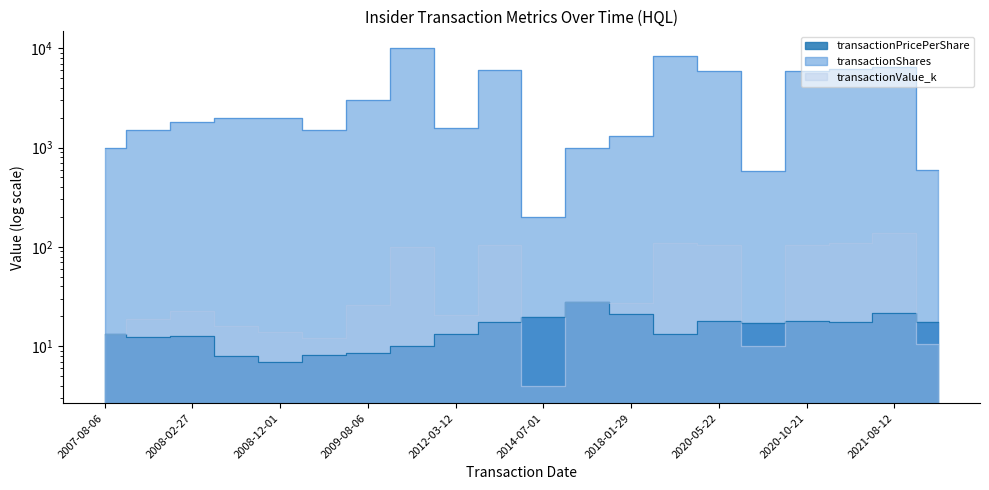

Where does the transactionPricePerShare series first go above 17?

2013-06-04